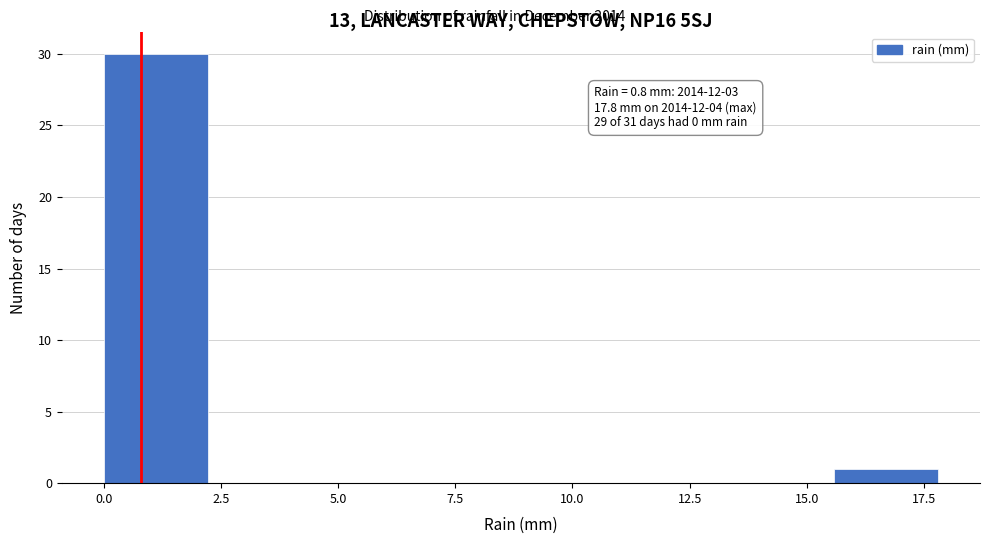

Over which range of the x-axis is the bar tallest?

0.0 to 2.0